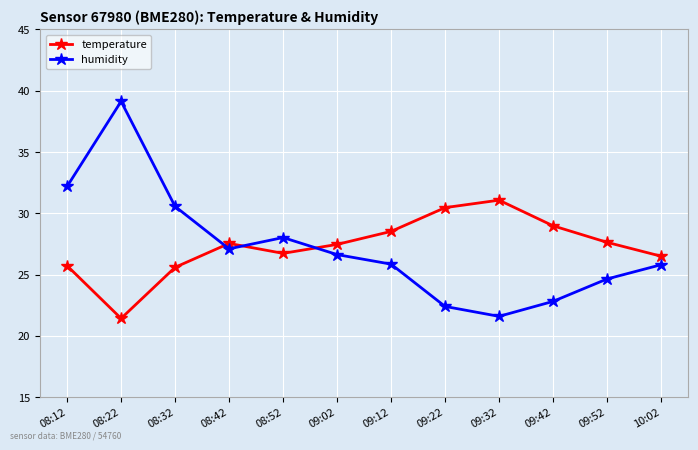

What is the maximum value for humidity?

39.1